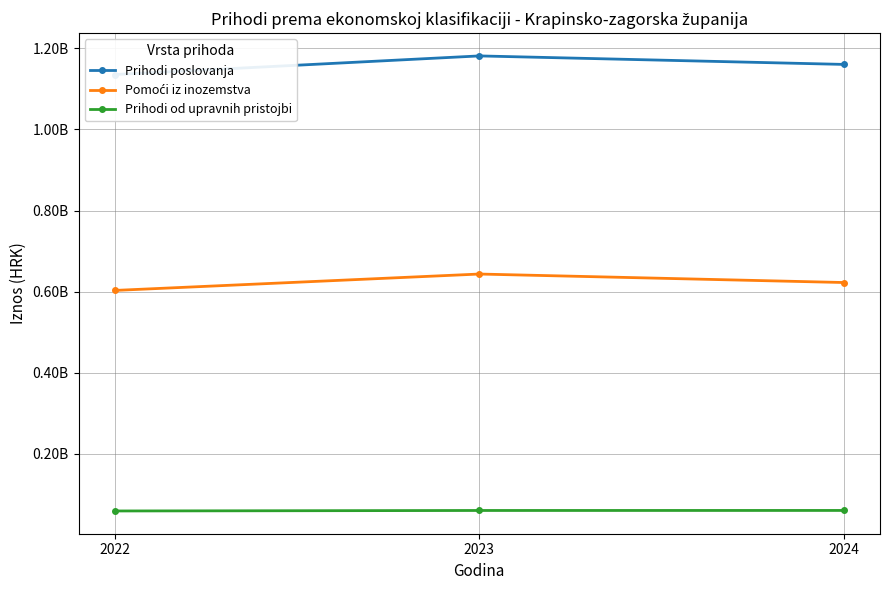

Reading left to right, what are all the values shown in this chart?

Prihodi poslovanja: 2022=1135720178.4	2023=1181669075.6	2024=1160696919.8
Pomoći iz inozemstva: 2022=602666795.9	2023=643129583.9	2024=622193813.9
Prihodi od upravnih pristojbi: 2022=58150454.5	2023=59361976.1	2024=59435444.1